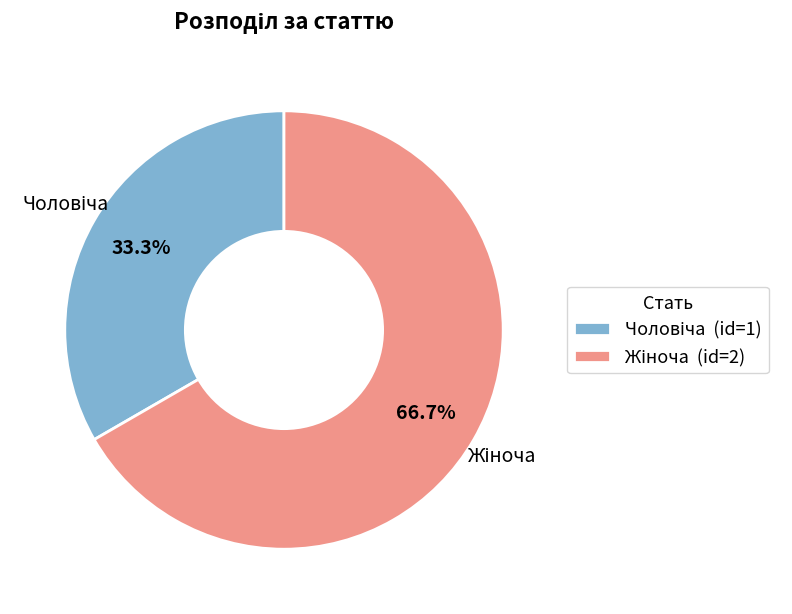

Does any single category account for the majority?

Yes